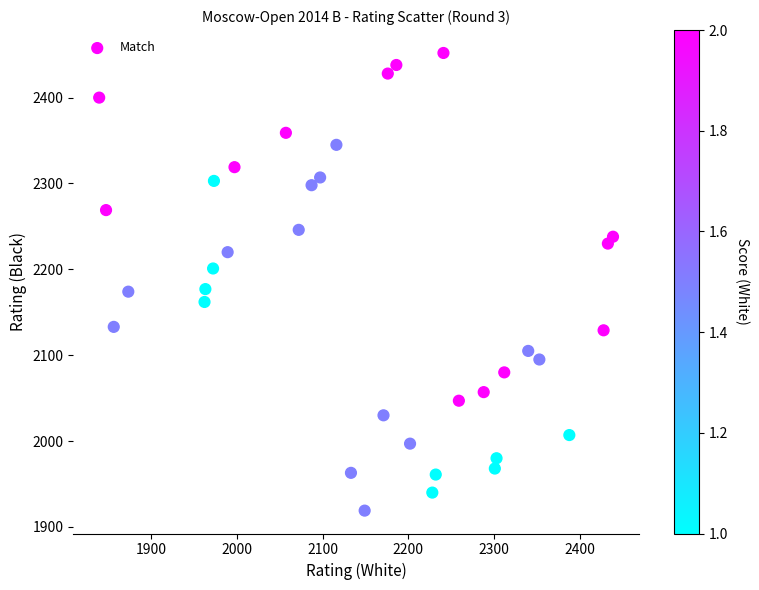

What is the range of X values (max minus min)?

600